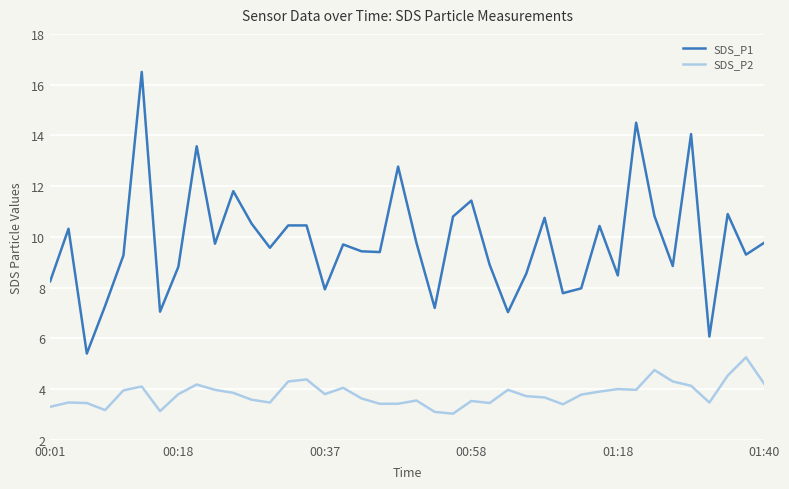

Which series has the widest spread of values?

SDS_P1